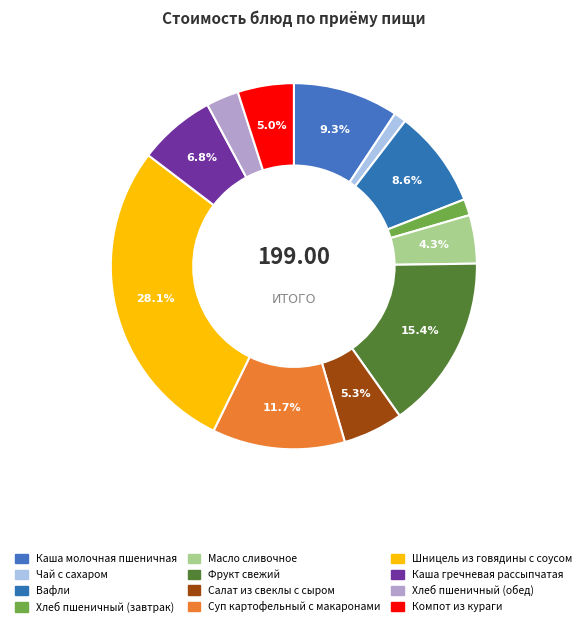

Which slice is the largest?

Шницель из говядины с соусом